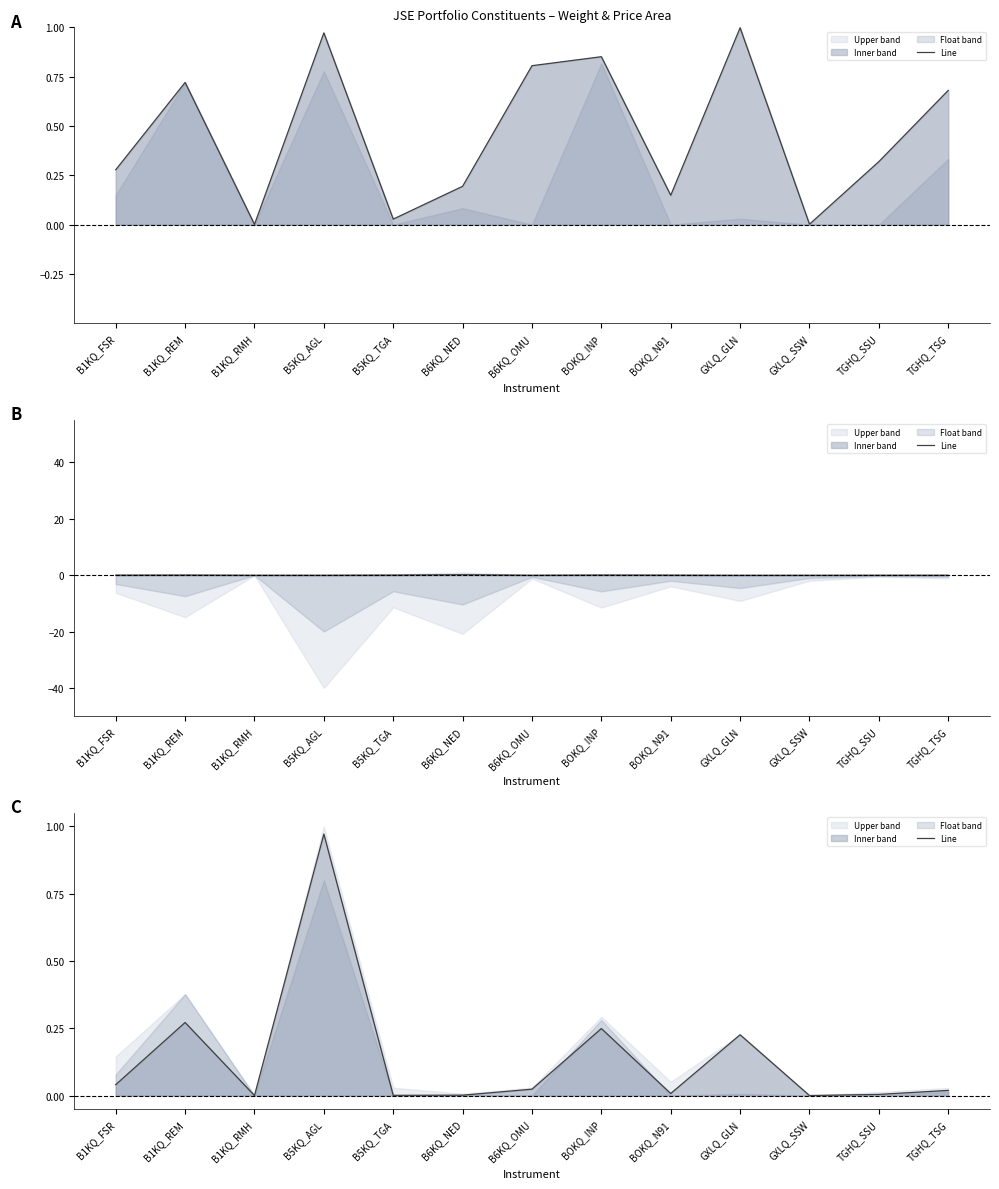

What is the maximum value shown in the chart?

1.0